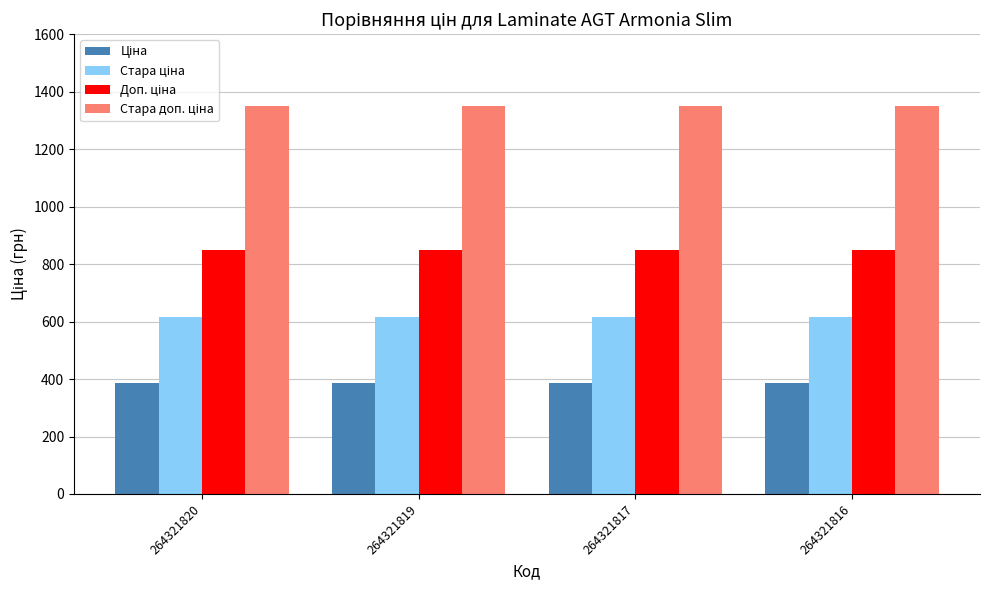

What is the total value across all series at 264321816?

3200.8